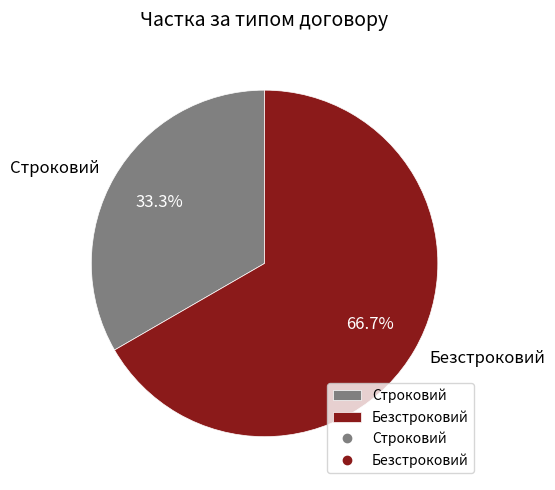

Approximately how many times larger is the value at Строковий compared to Безстроковий?

0.5